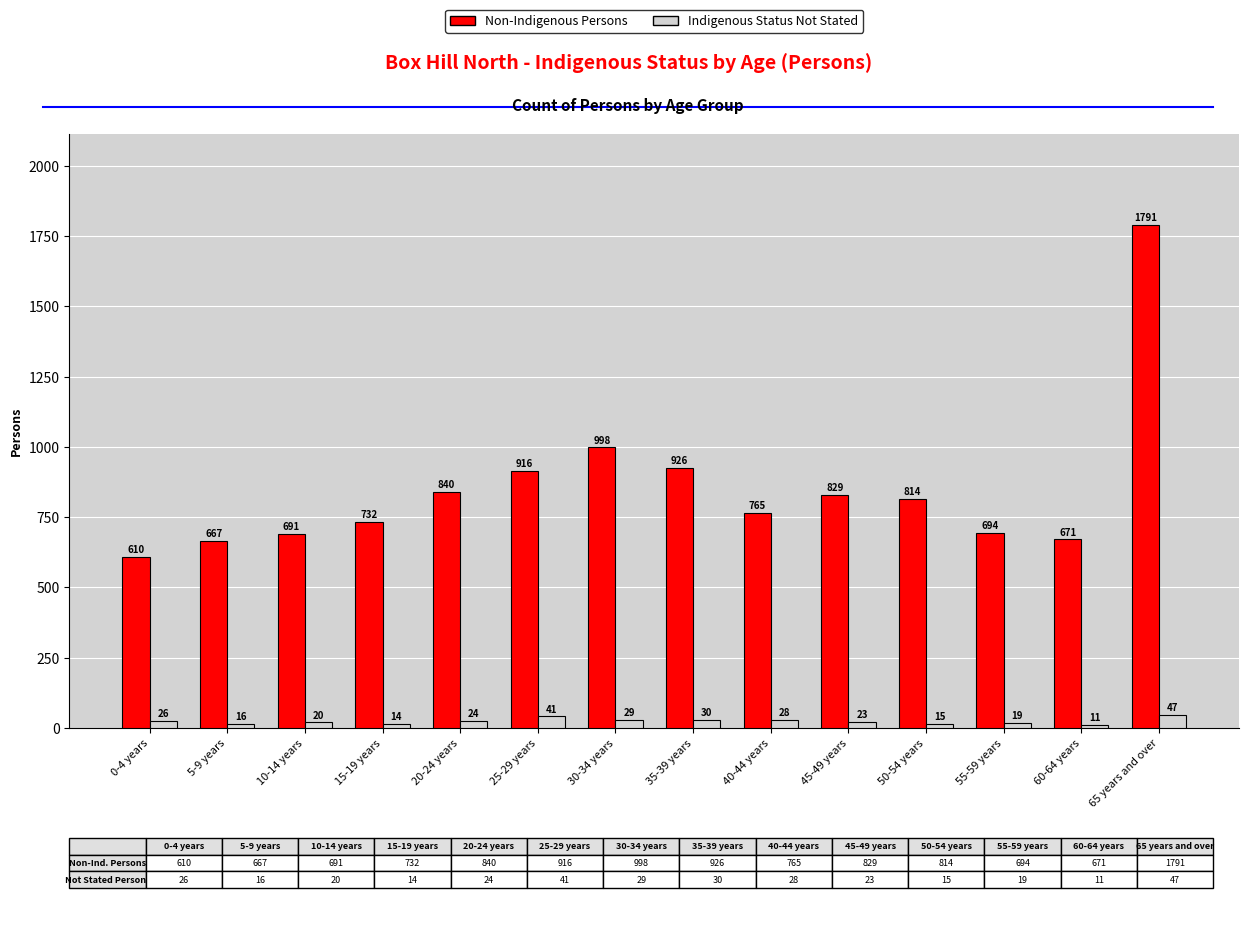

How many groups of bars are there?

14